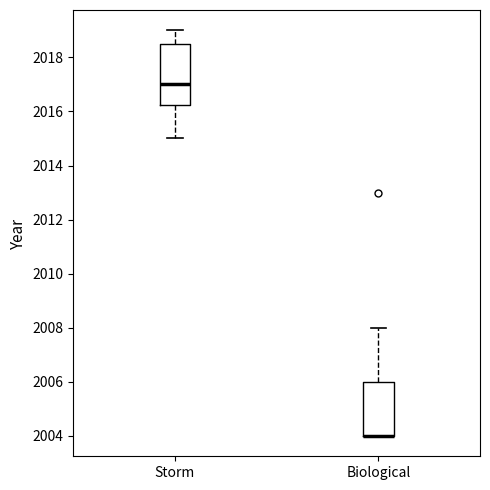

Where is the upper edge of the box for Biological on the y-axis? The values are not printed on the chart, so give them approximately, as read against the axis.

2006.0